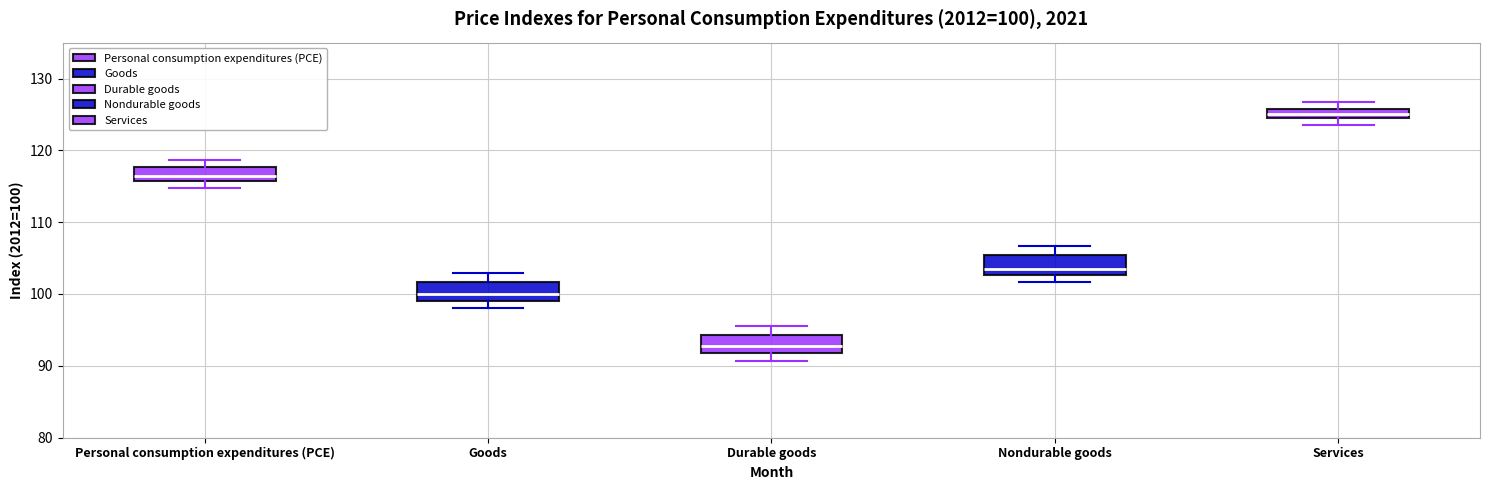

Which box's median line is the highest?

Services